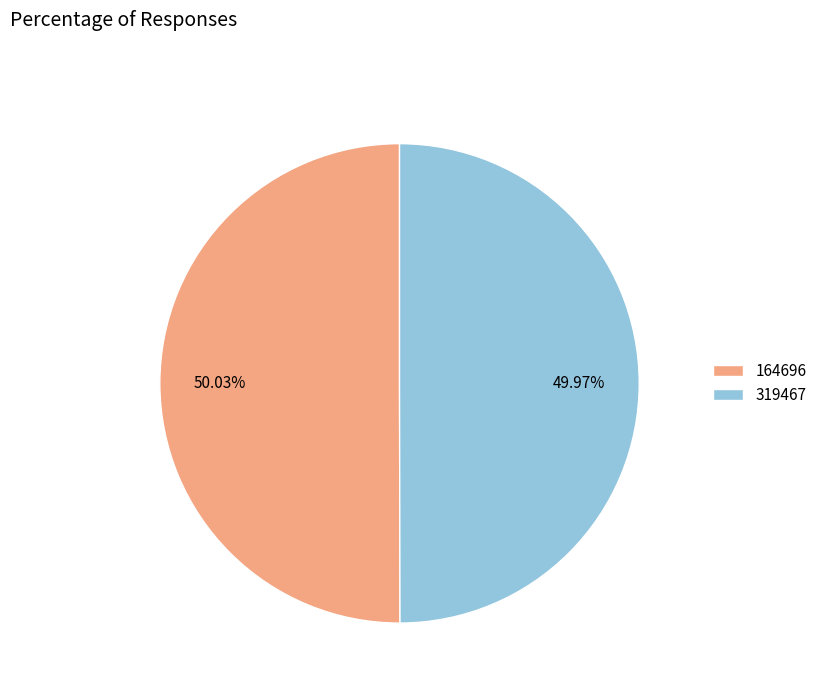

To the nearest percent, what is the combined percentage of 319467 and 164696?

100%